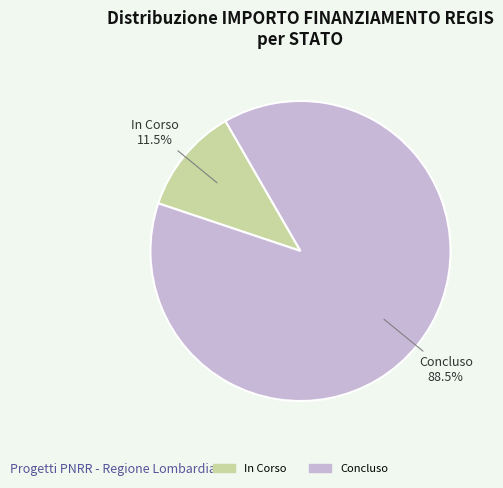

Rank the categories by value from lowest to highest.

In Corso, Concluso